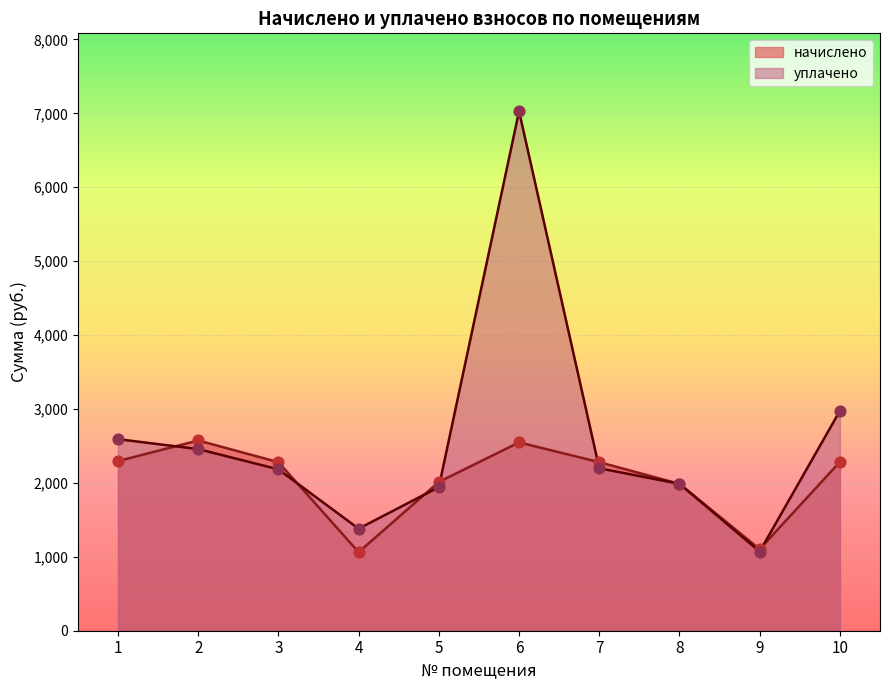

At how many categories does at least one series exceed 4107?

1